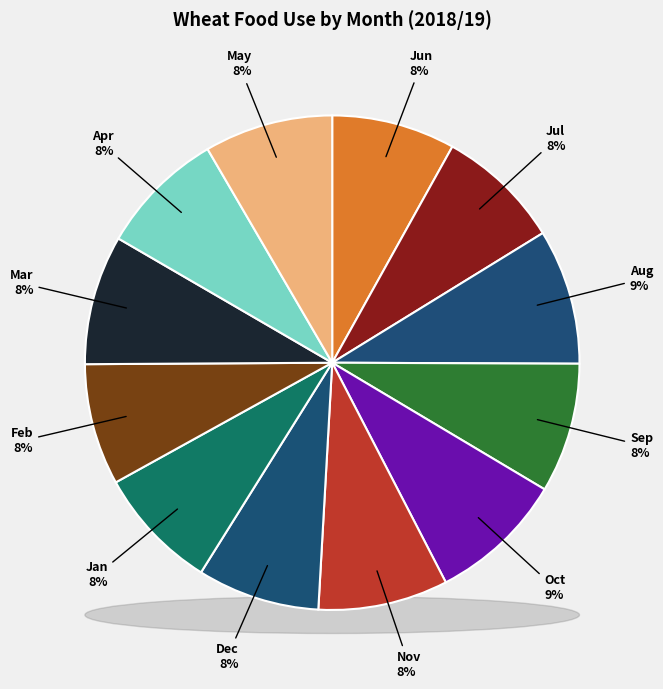

How many segments does this pie chart have?

12